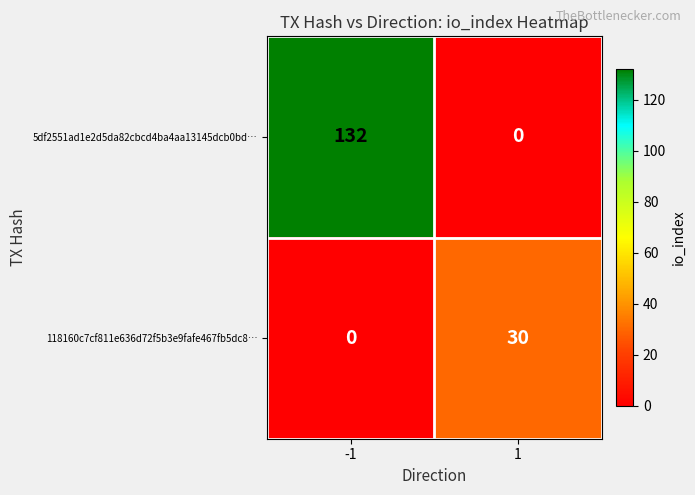

Which series has the largest total across all categories?

5df2551ad1e2d5da82cbcd4ba4aa13145dcb0bd…